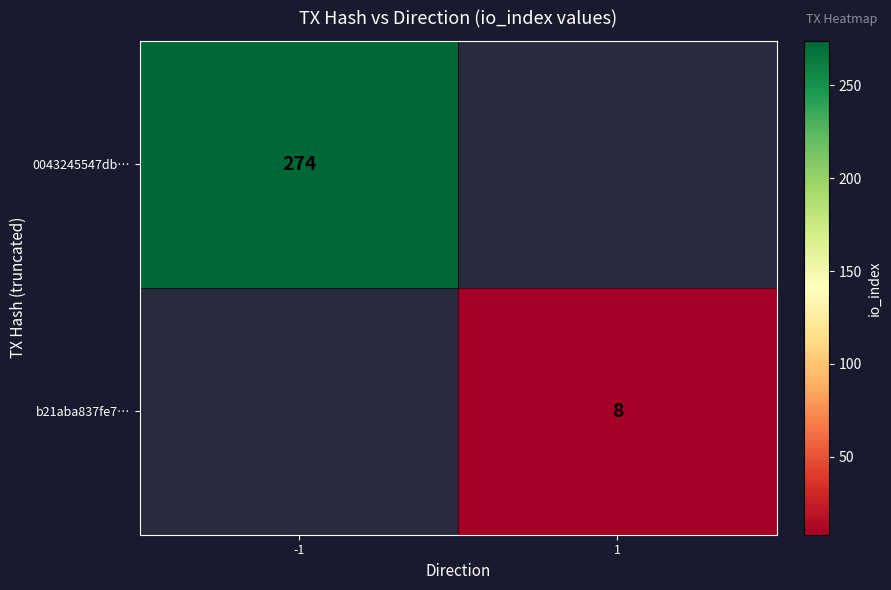

The b21aba837fe7… series shows 8 at 1. True or false?

True